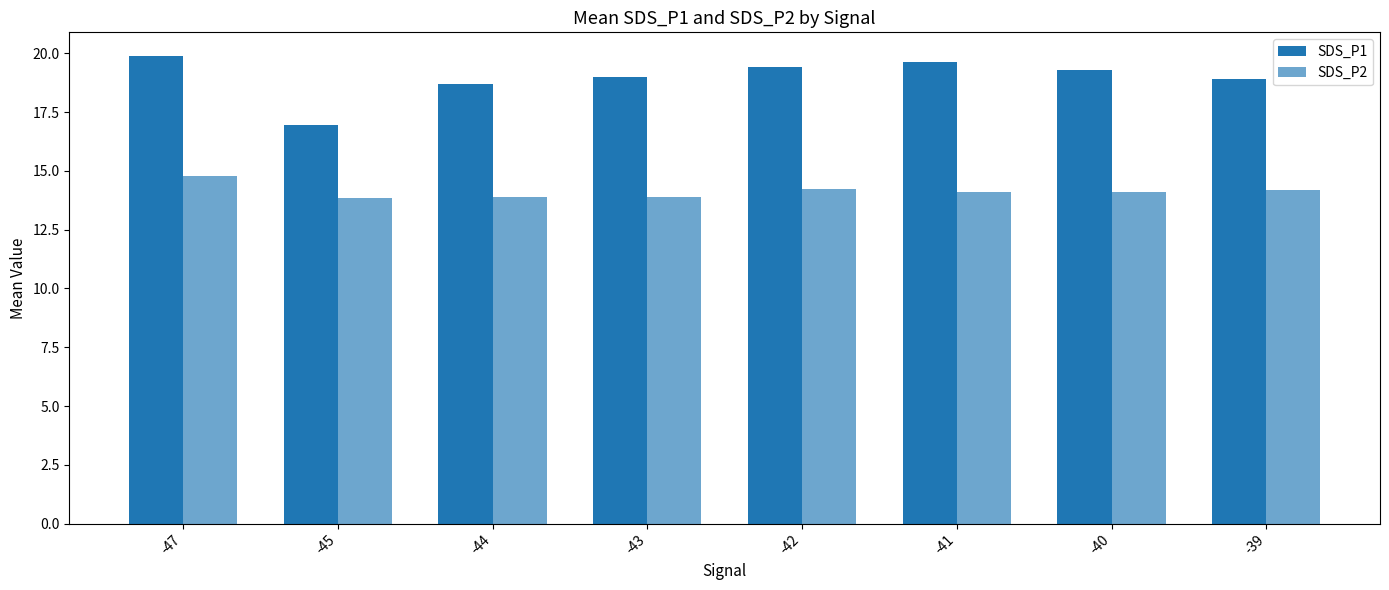

At how many categories does at least one series exceed 18?

7